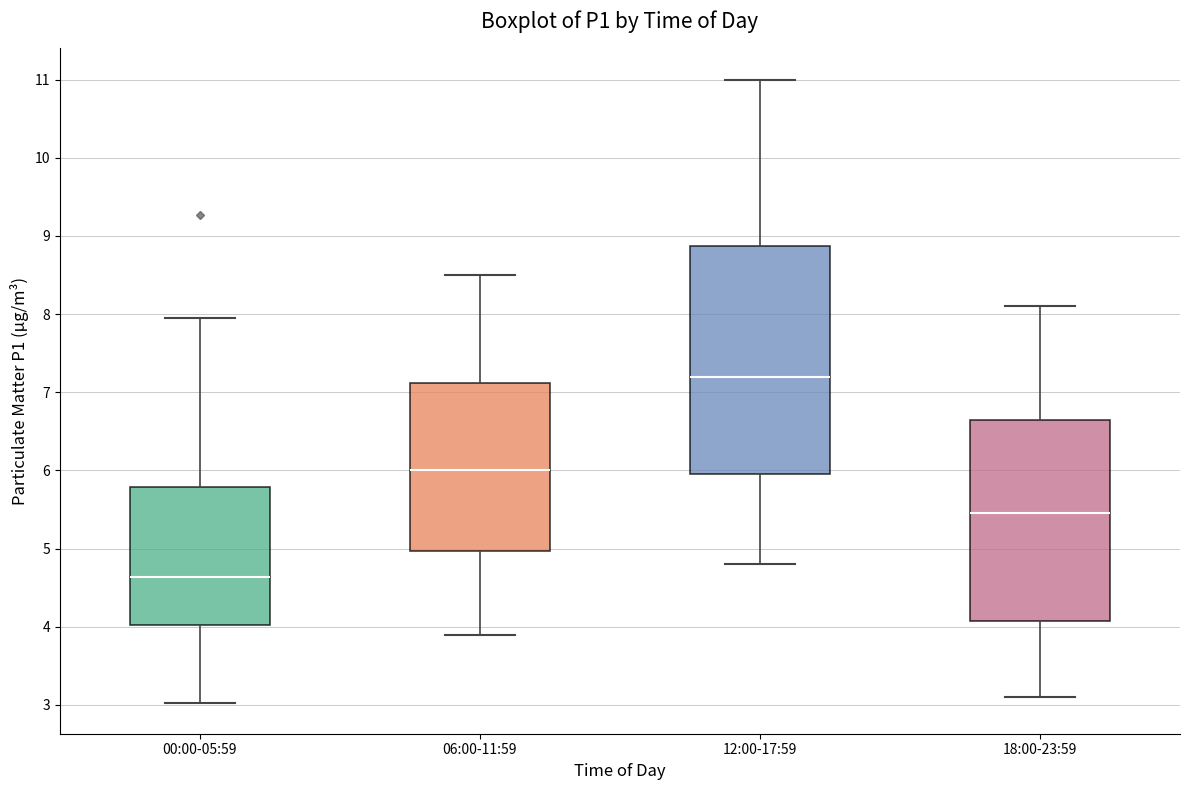

Reading left to right, read every box against the y-axis: the position of its median line, the range the box covers, and the ends of its whiskers. The values are not printed on the chart, so give them approximately, as read against the axis.

00:00-05:59: median 4.6, box 4.0 to 5.8, whiskers 3.0 to 8.0
06:00-11:59: median 6.0, box 5.0 to 7.1, whiskers 3.9 to 8.5
12:00-17:59: median 7.2, box 6.0 to 8.9, whiskers 4.8 to 11.0
18:00-23:59: median 5.5, box 4.1 to 6.7, whiskers 3.1 to 8.1